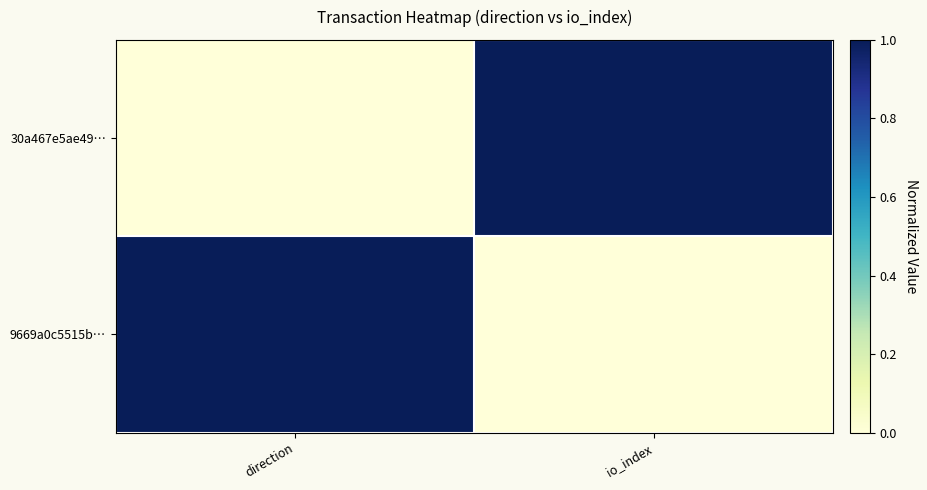

The 30a467e5ae49… series shows 0 at direction. True or false?

True